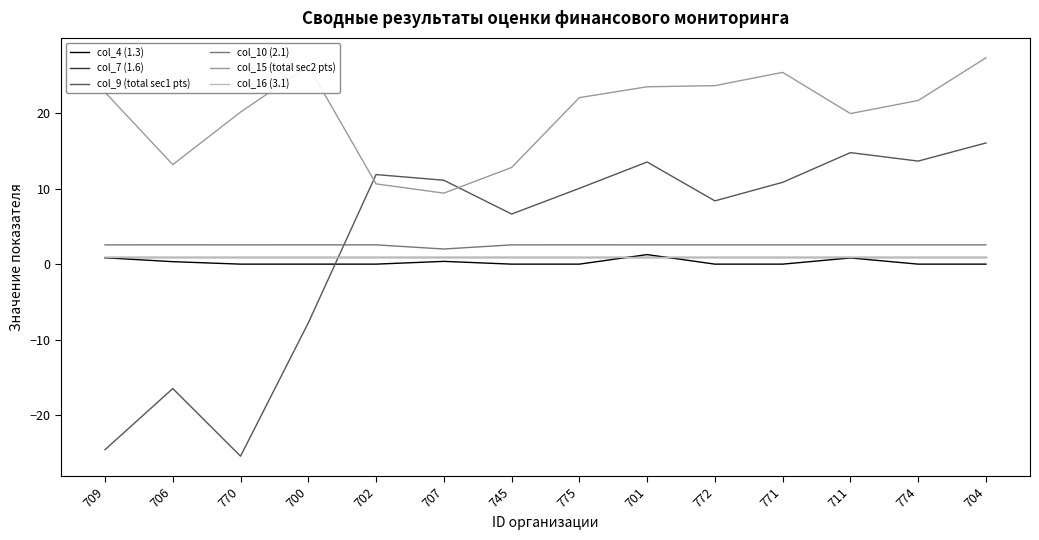

At 709, list the series in order from largest to smallest.

col_15 (total sec2 pts), col_10 (2.1), col_7 (1.6), col_16 (3.1), col_4 (1.3), col_9 (total sec1 pts)